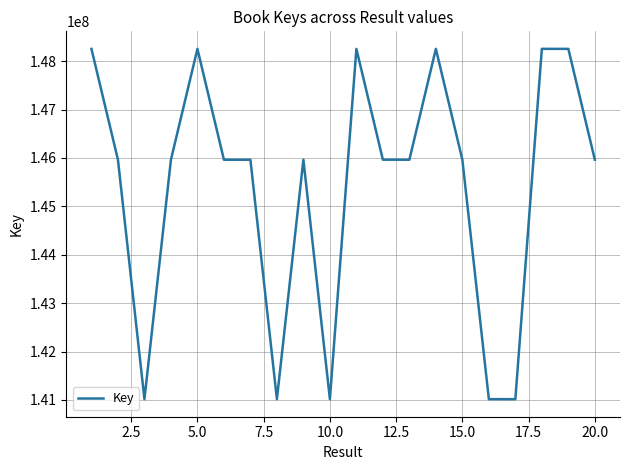

What is the smallest value displayed?

141016163